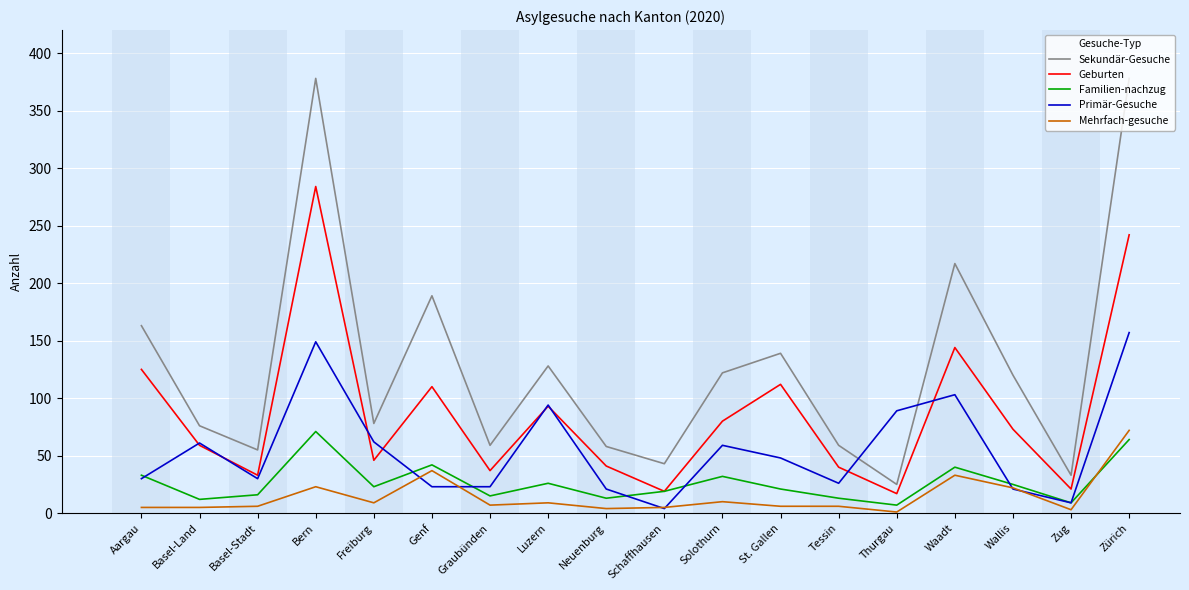

Which series has the widest spread of values?

Sekundär-Gesuche